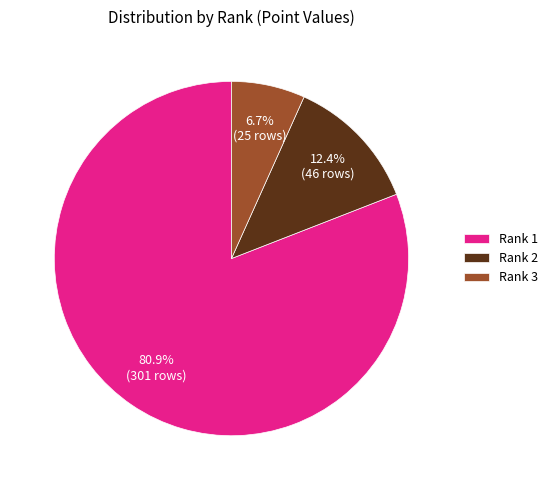

What is the largest slice in the pie chart?

Rank 1